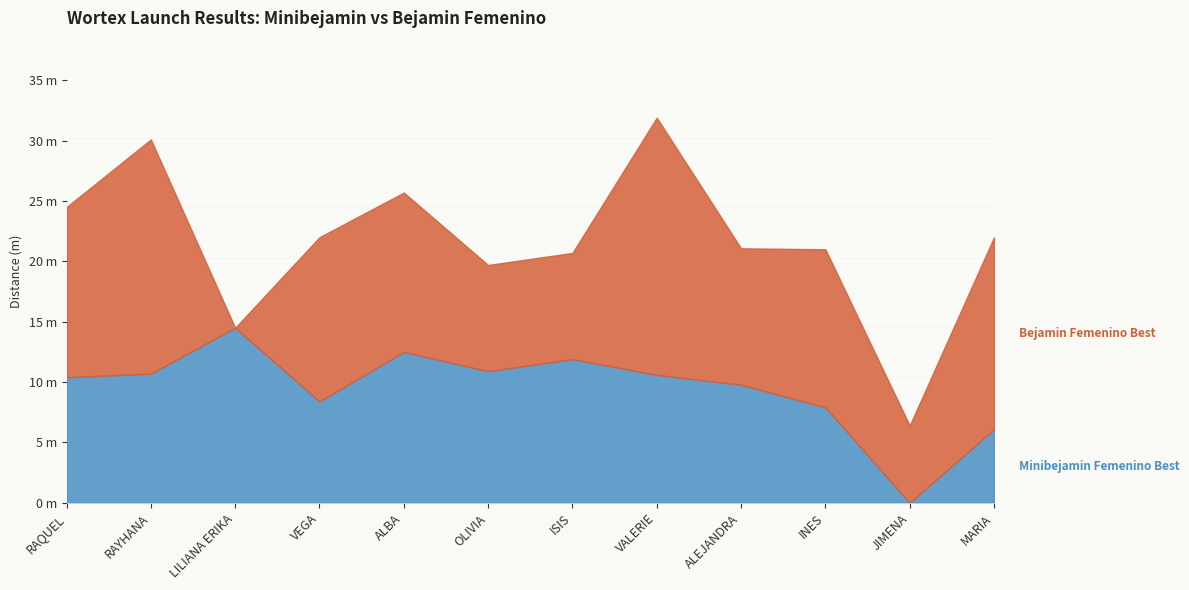

What is the difference between the maximum and second lowest values in the Bejamin Femenino Best series?

14.9